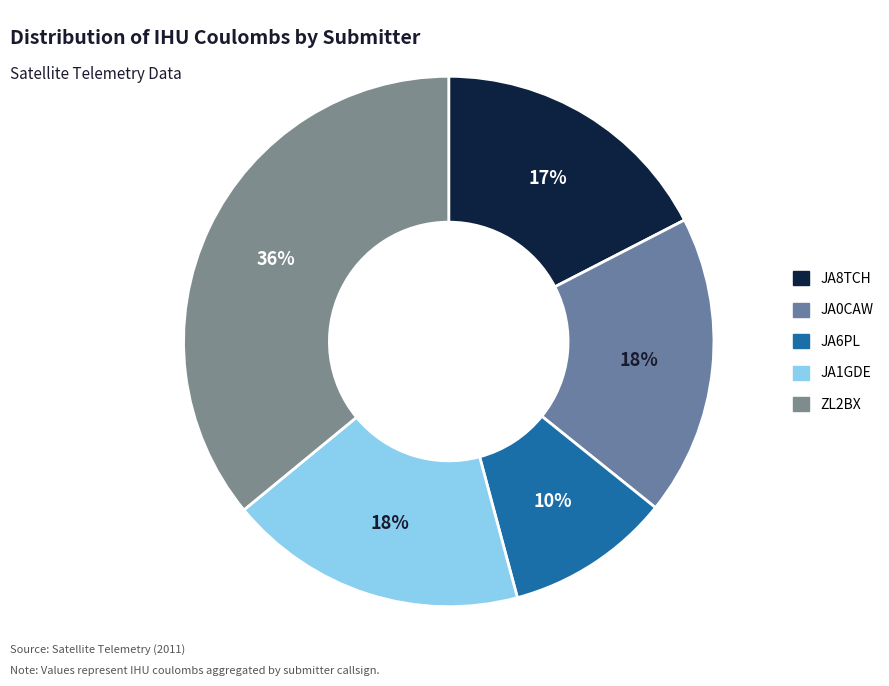

How many slices are in this pie chart?

5